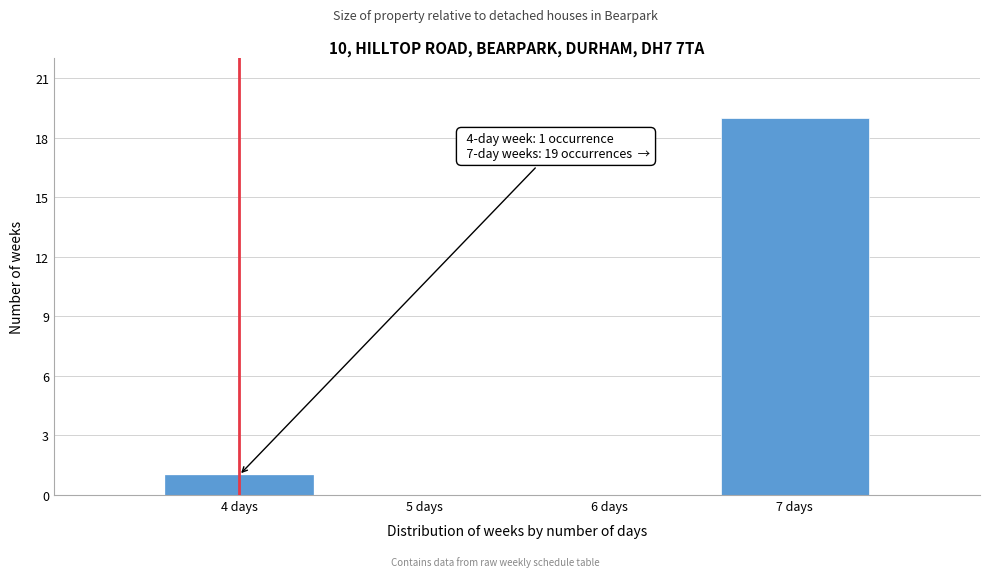

Reading left to right, list all the values displayed in this chart.

4 days=1	5 days=0	6 days=0	7 days=19